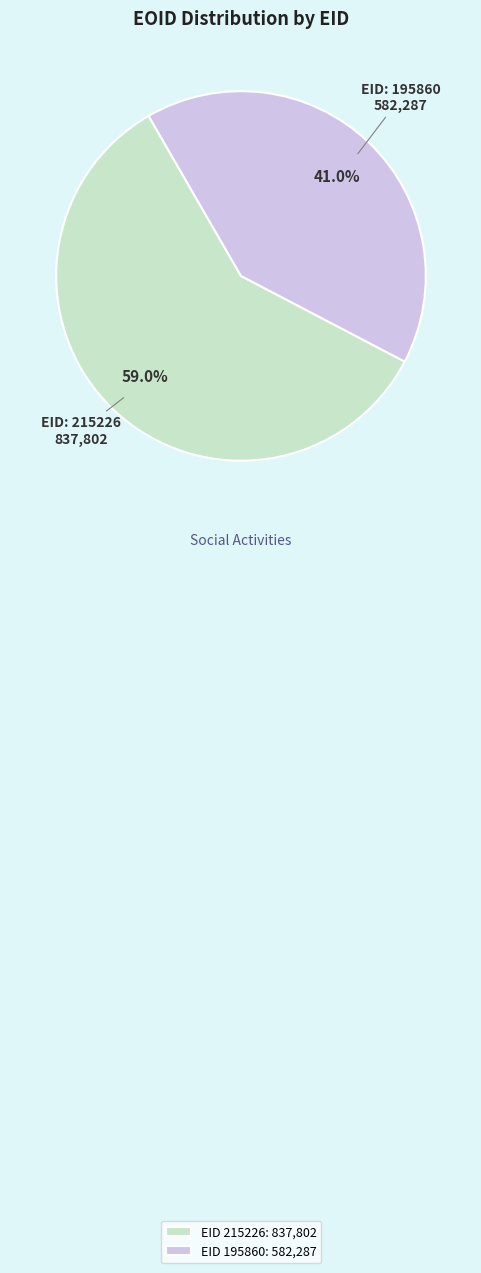

Is there any slice that represents more than half of the pie?

Yes